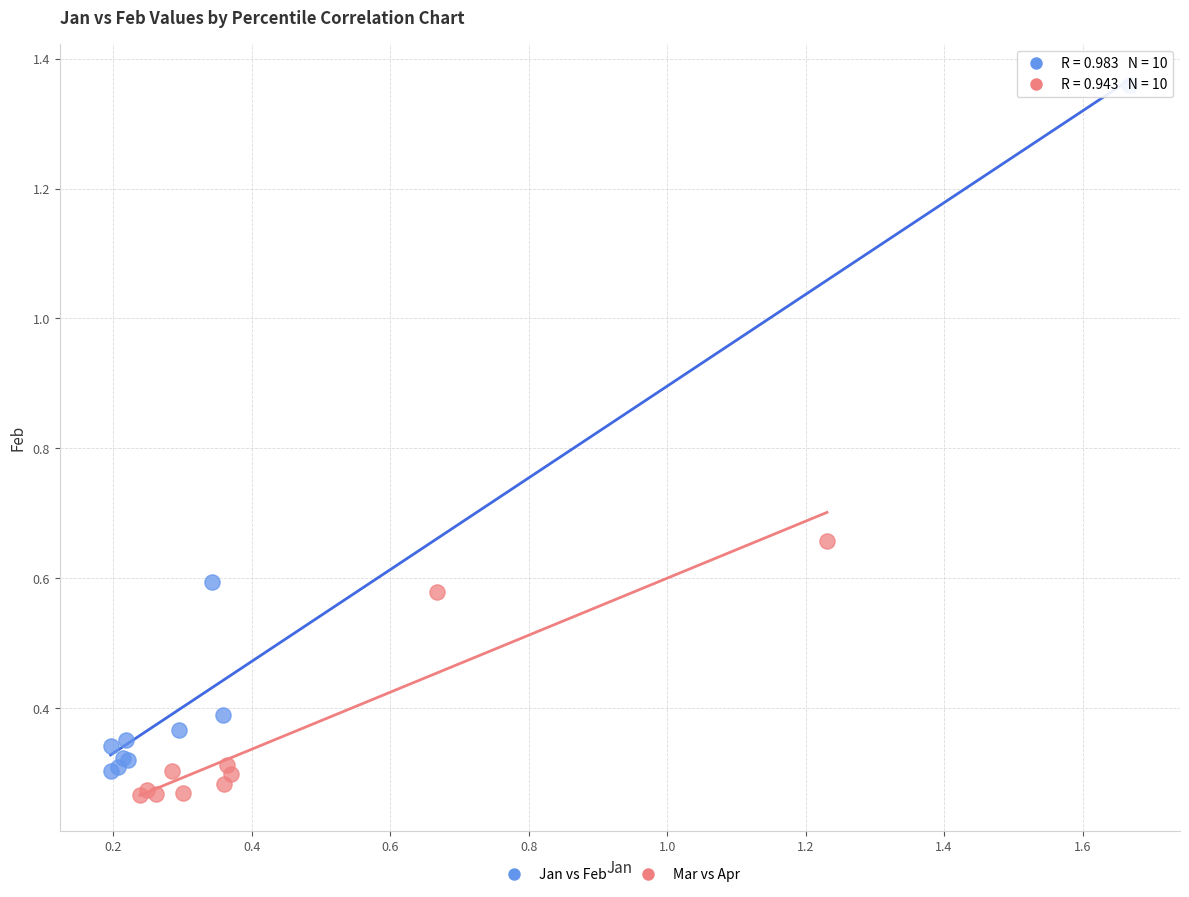

Which series reaches the minimum Y coordinate?

Mar vs Apr